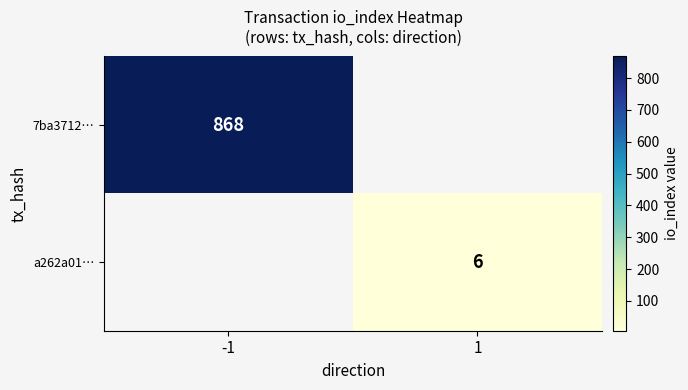

Is it true that a262a01… equals 6.0 at 1?

True